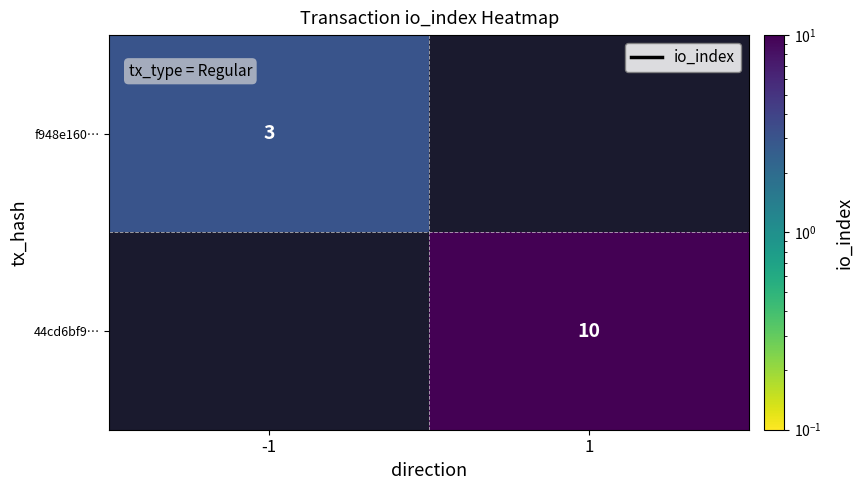

Is the value of 44cd6bf9… at 1 greater than the value of f948e160… at -1?

Yes